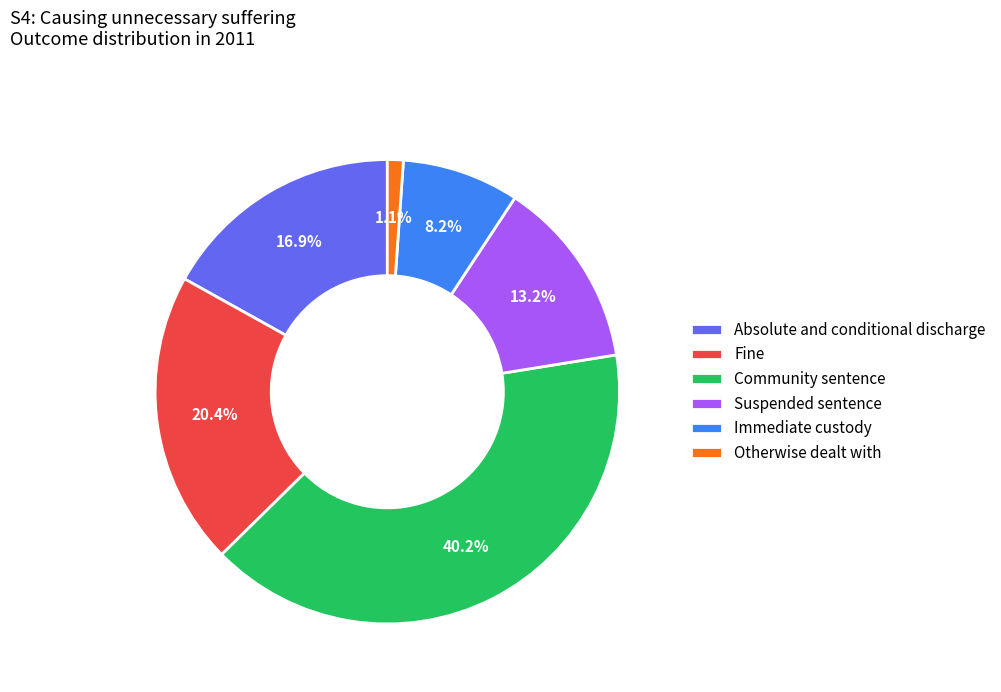

To the nearest percent, what is the difference between the Immediate custody and Suspended sentence slice percentages?

5%